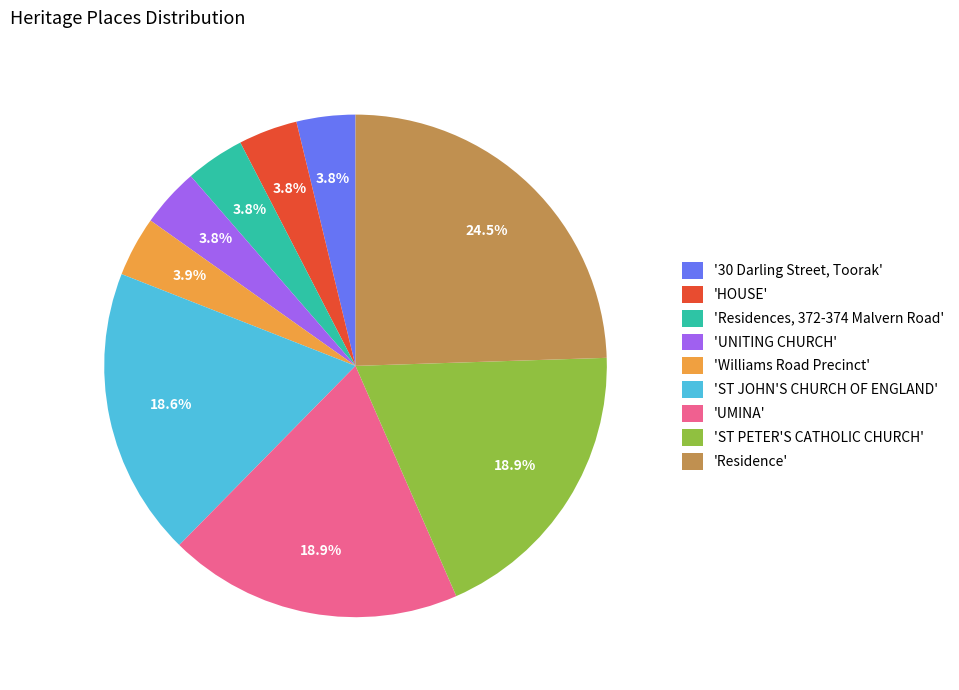

Which category has the biggest portion of the pie?

'Residence'